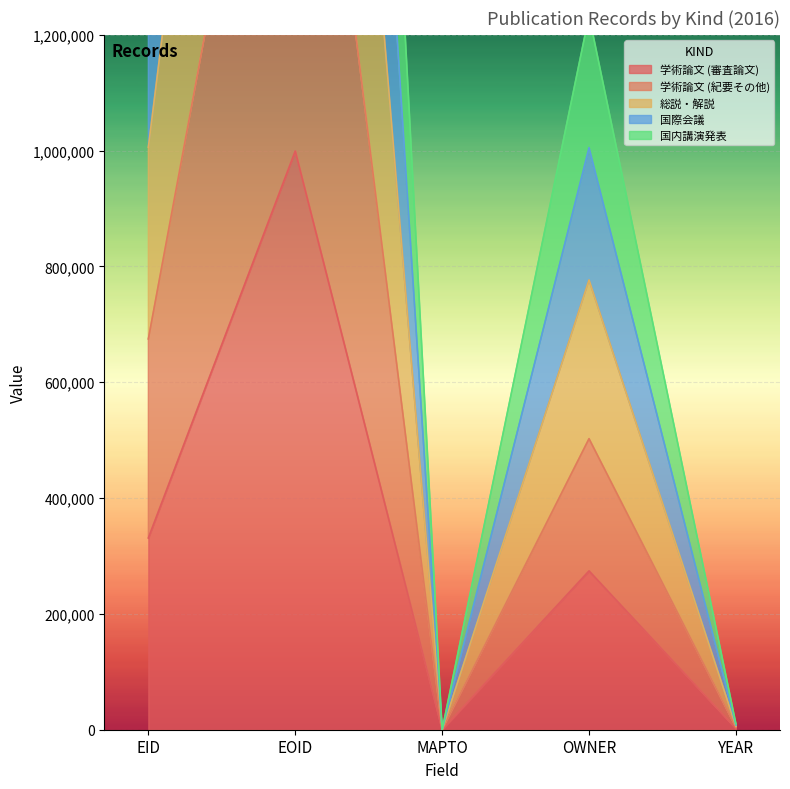

What is the total value across all series at EID?

5009631